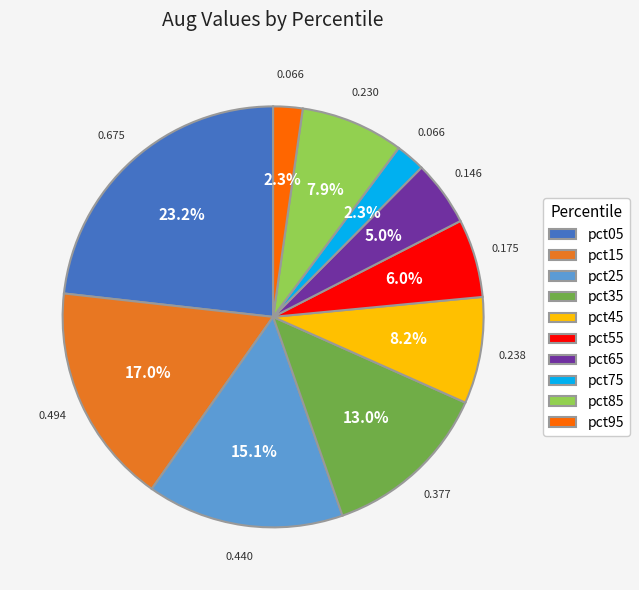

Combined, what portion of the pie is pct65 and pct85?

12.9%